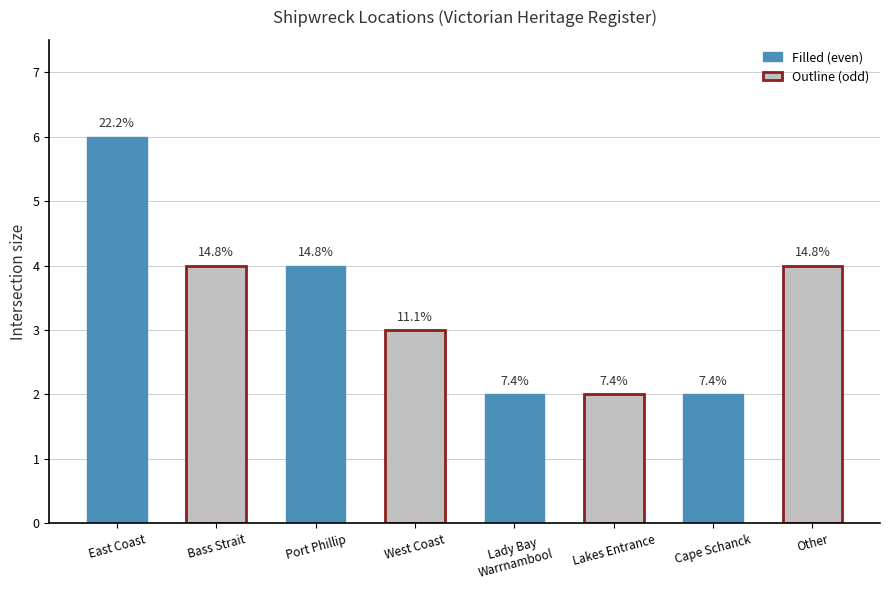

What is the change in value from Lady Bay
Warrnambool to Other?

+2